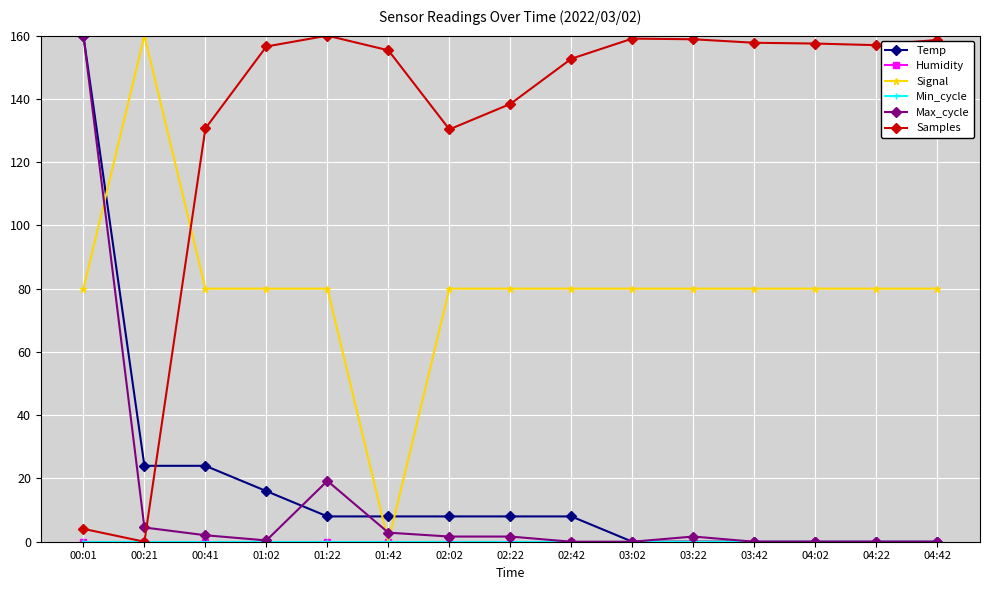

Is this an area chart (filled region under the line)?

No